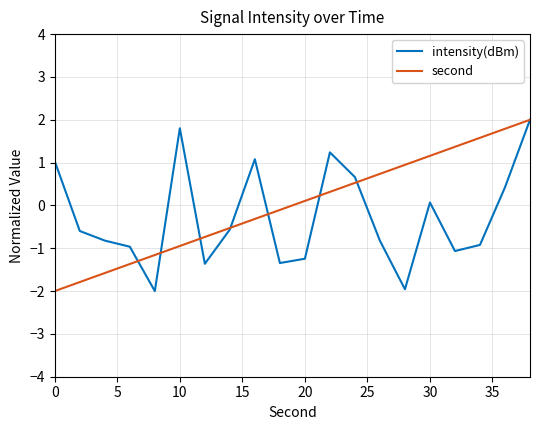

List the series in order of their overall mean, highest first.

second, intensity(dBm)